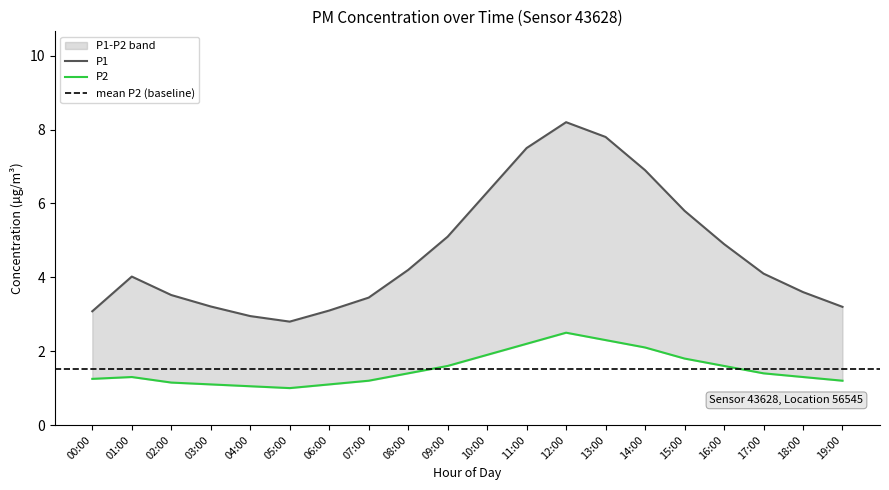

Reading left to right, list all the values displayed in this chart.

P1: 00:00=3.1	01:00=4.0	02:00=3.5	03:00=3.2	04:00=3.0	05:00=2.8	06:00=3.1	07:00=3.5	08:00=4.2	09:00=5.1	10:00=6.3	11:00=7.5	12:00=8.2	13:00=7.8	14:00=6.9	15:00=5.8	16:00=4.9	17:00=4.1	18:00=3.6	19:00=3.2
P2: 00:00=1.2	01:00=1.3	02:00=1.1	03:00=1.1	04:00=1.1	05:00=1.0	06:00=1.1	07:00=1.2	08:00=1.4	09:00=1.6	10:00=1.9	11:00=2.2	12:00=2.5	13:00=2.3	14:00=2.1	15:00=1.8	16:00=1.6	17:00=1.4	18:00=1.3	19:00=1.2